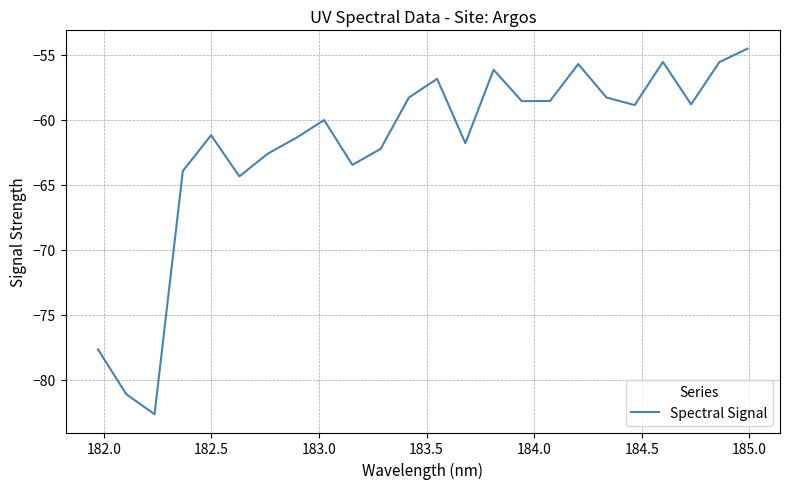

What is the average value?

-62.0